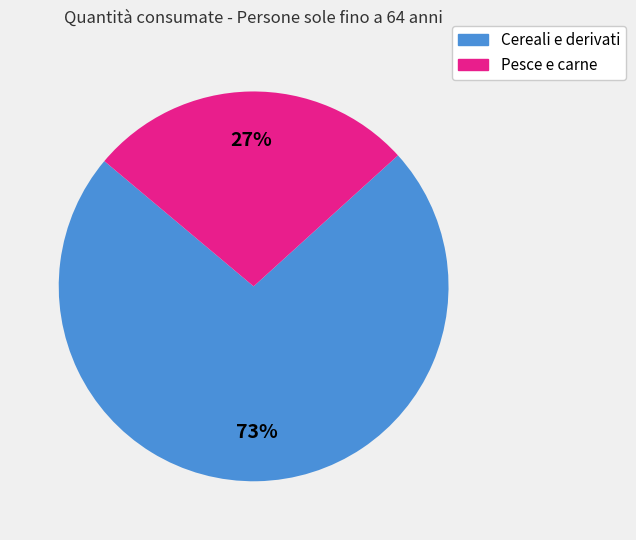

How many segments does this pie chart have?

2